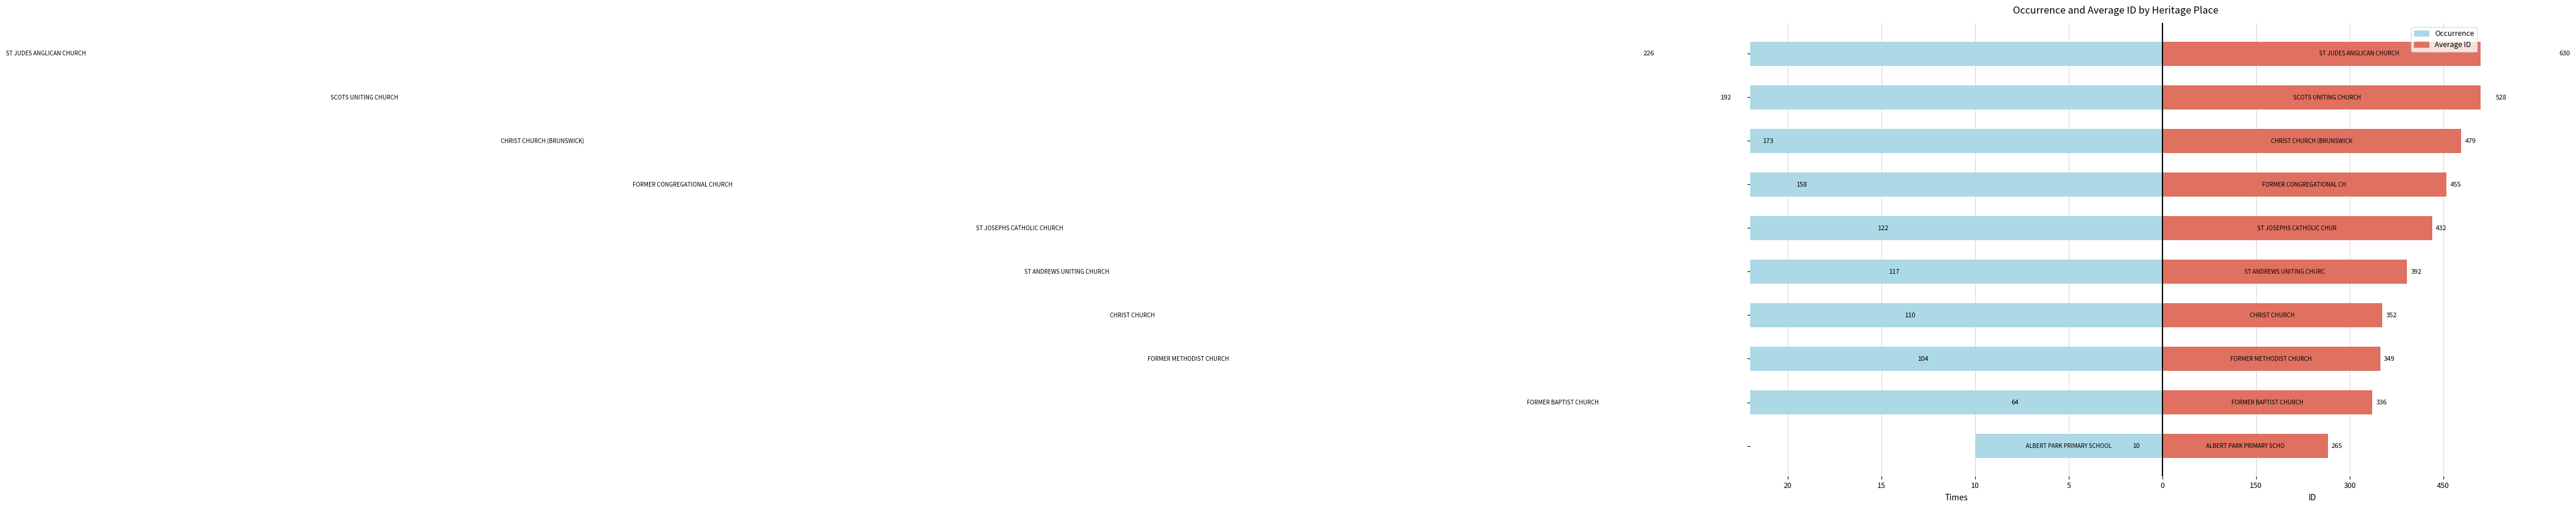

List the series in order of their peak value, lowest first.

Occurrence, Average ID